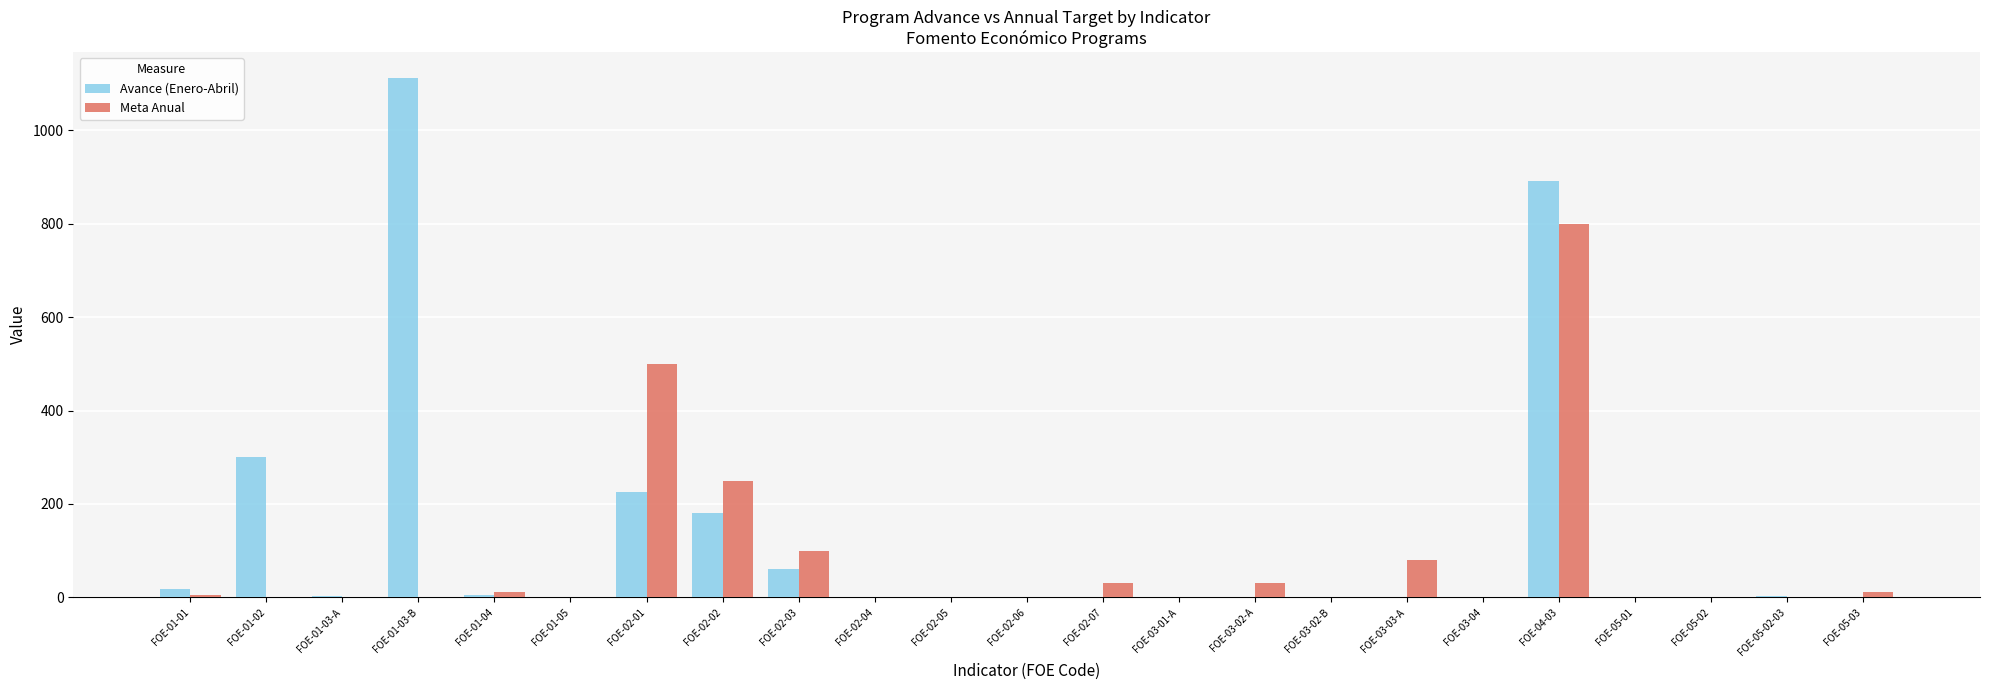

The value of Meta Anual at FOE-02-01 is 232. True or false?

False